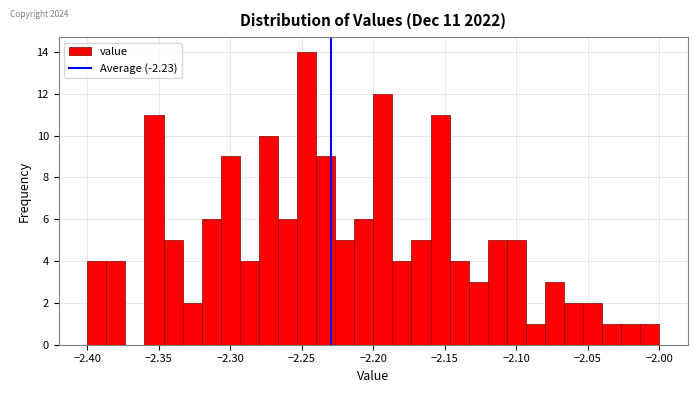

Read against the x-axis, roughly where is the centre of the tallest bar?

-2.245